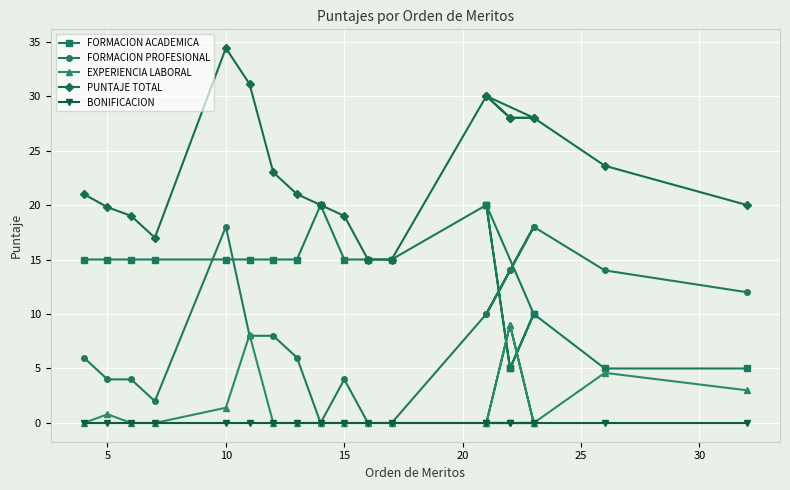

What are all the series names shown in the legend?

FORMACION ACADEMICA, FORMACION PROFESIONAL, EXPERIENCIA LABORAL, PUNTAJE TOTAL, BONIFICACION